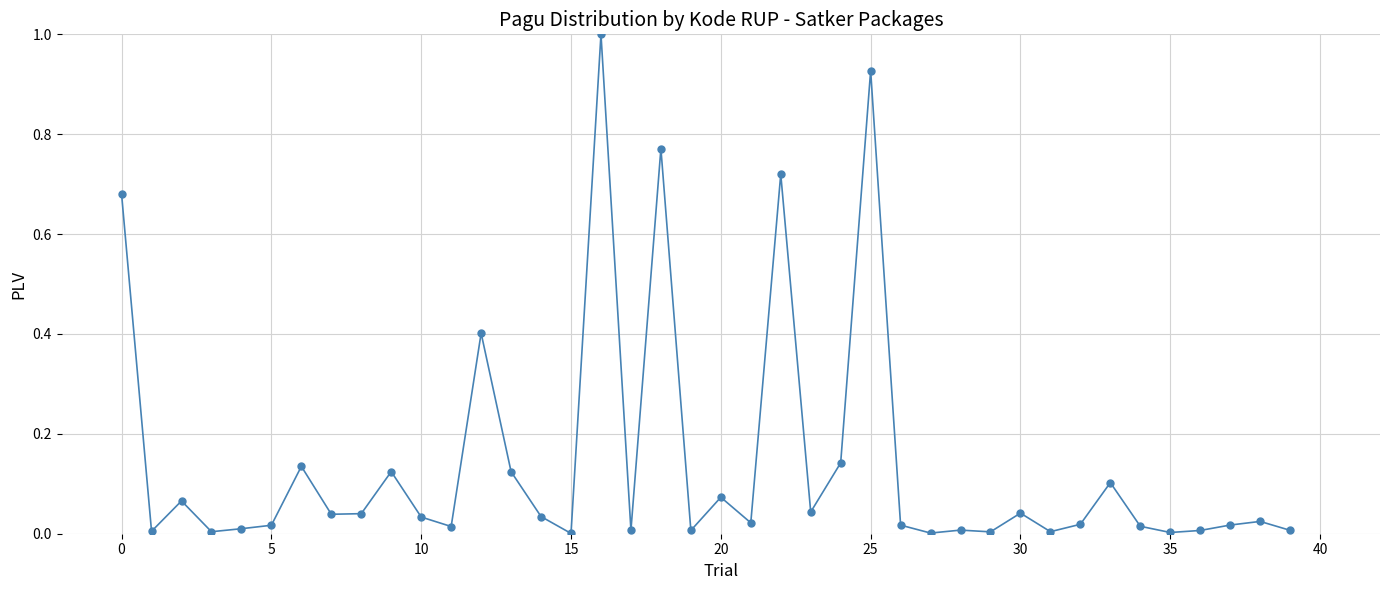

What is the difference between the maximum and minimum values?

1.0